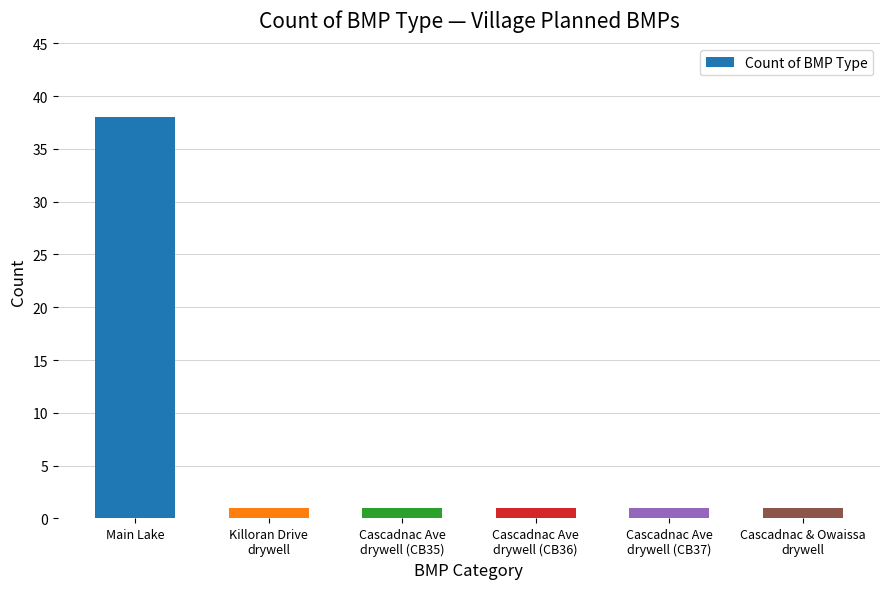

Are the bars grouped side by side (vs. stacked)?

No